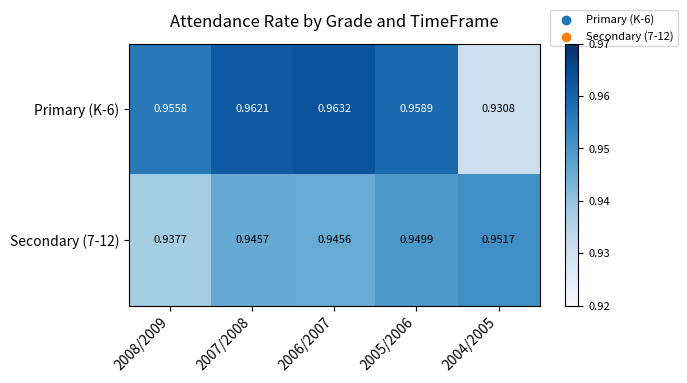

Is the value of Secondary (7-12) at 2008/2009 greater than the value of Primary (K-6) at 2008/2009?

No